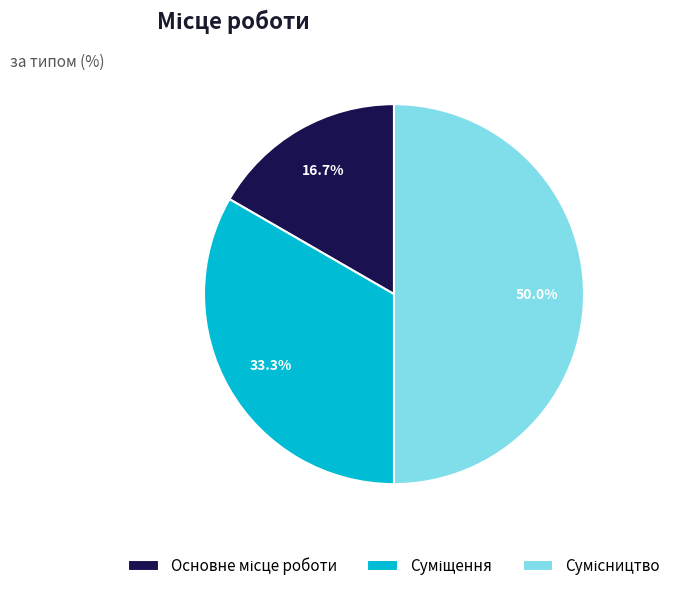

How many segments does this pie chart have?

3